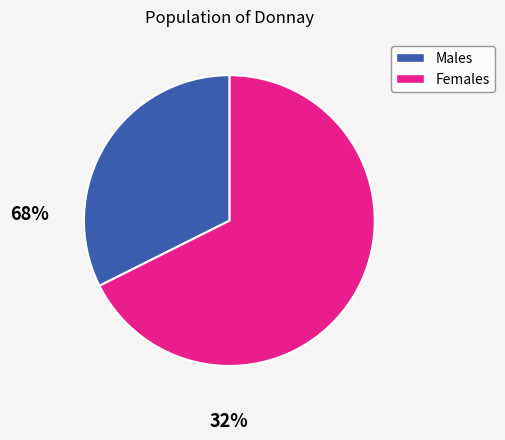

Is there any slice that represents more than half of the pie?

Yes